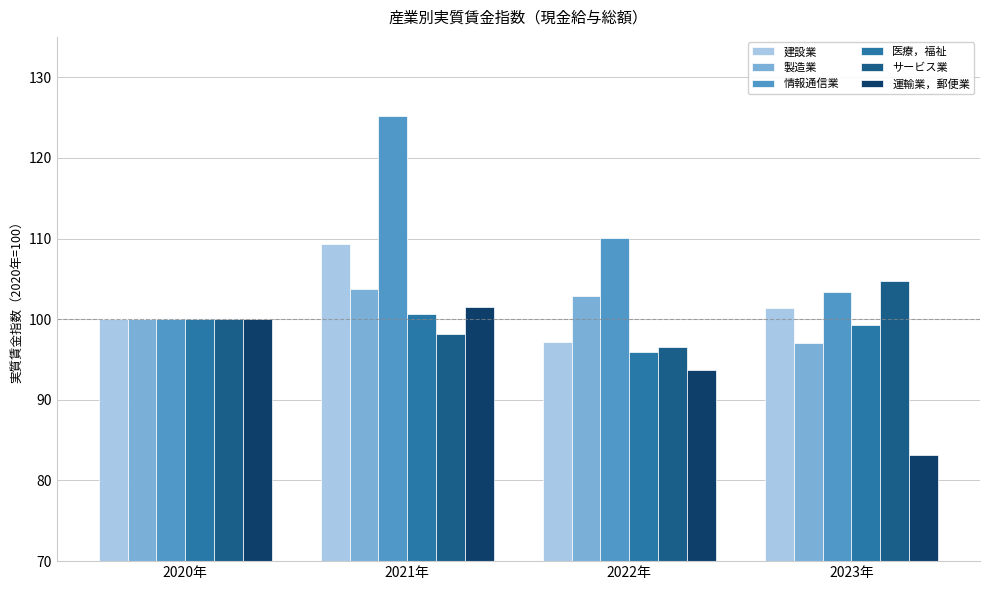

What is the label of the 3rd bar from the right?

2021年